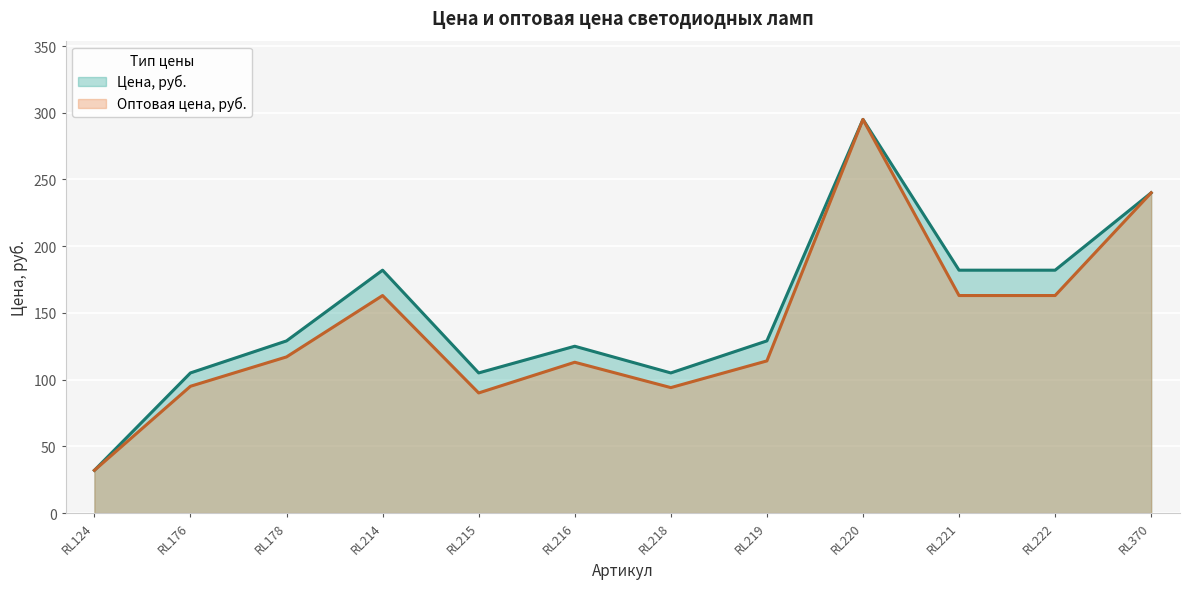

Is it true that Цена, руб. equals 520 at RL220?

False